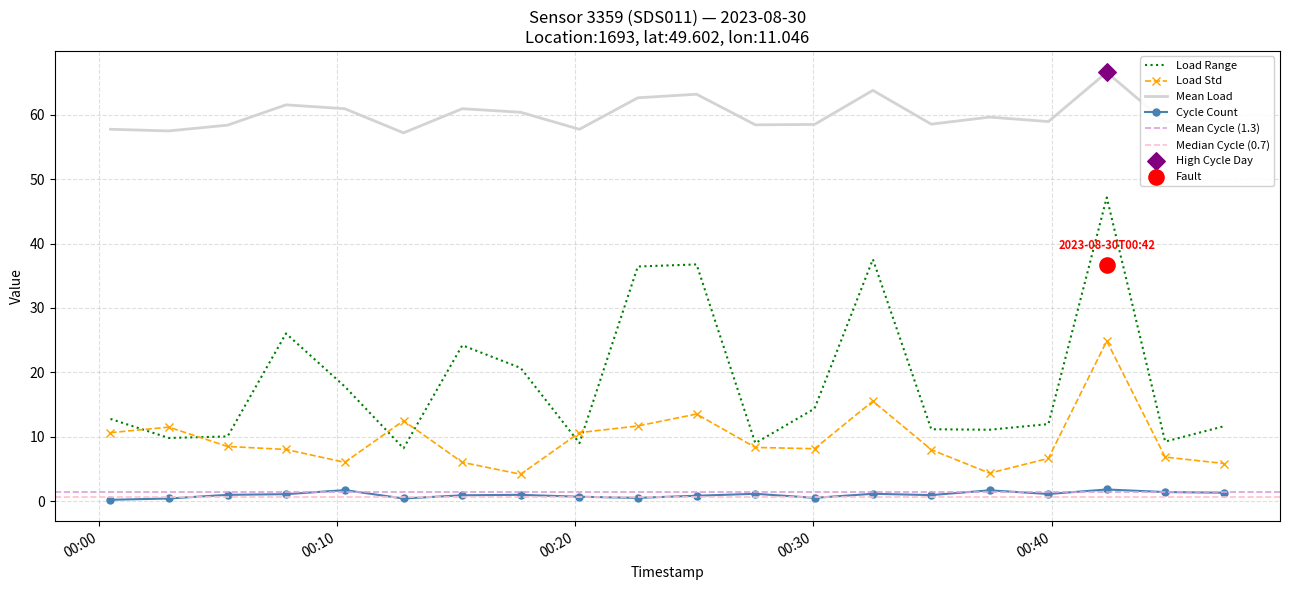

At how many categories does at least one series exceed 1?

20